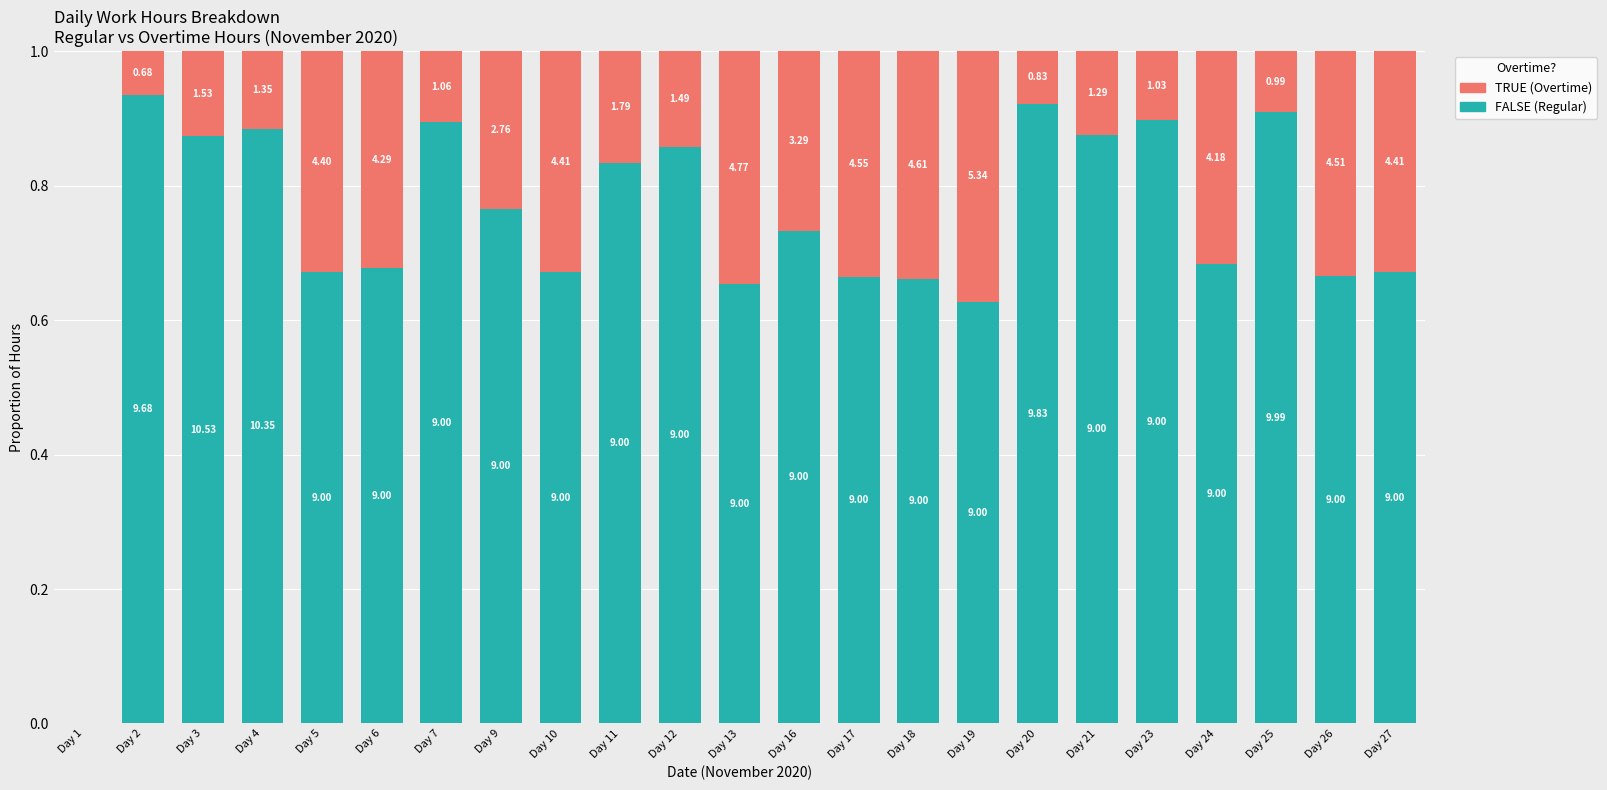

Which has a higher value, Day 17 or Day 27?

Day 27